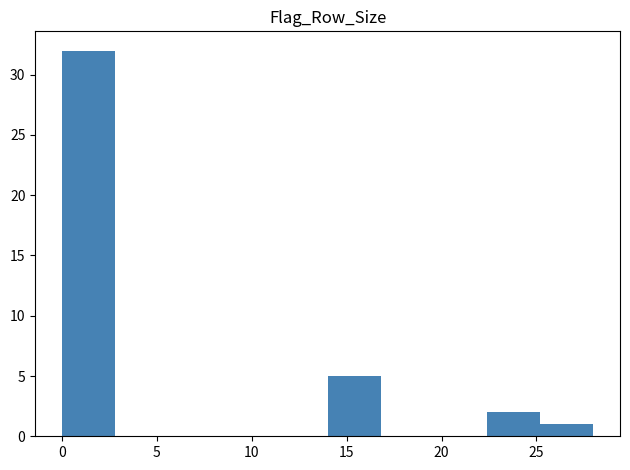

How tall is the bar that spans 0.0 to 2.8 on the x-axis? Neither the bar edges nor the heights are printed on the chart, so give them approximately, as read against the axes.

32